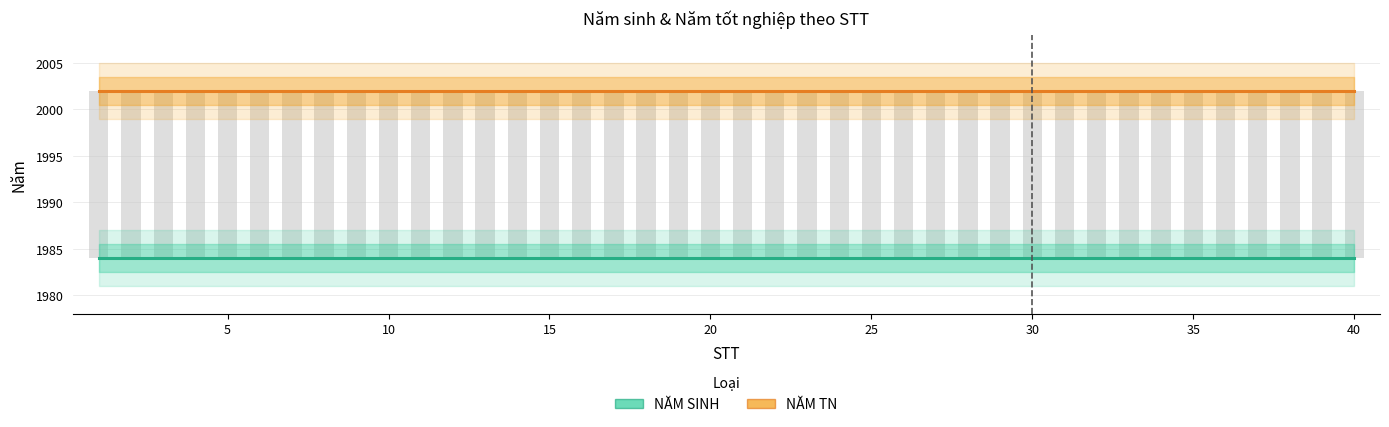

Rank the series by their maximum value, from highest to lowest.

NĂM TN, NĂM SINH